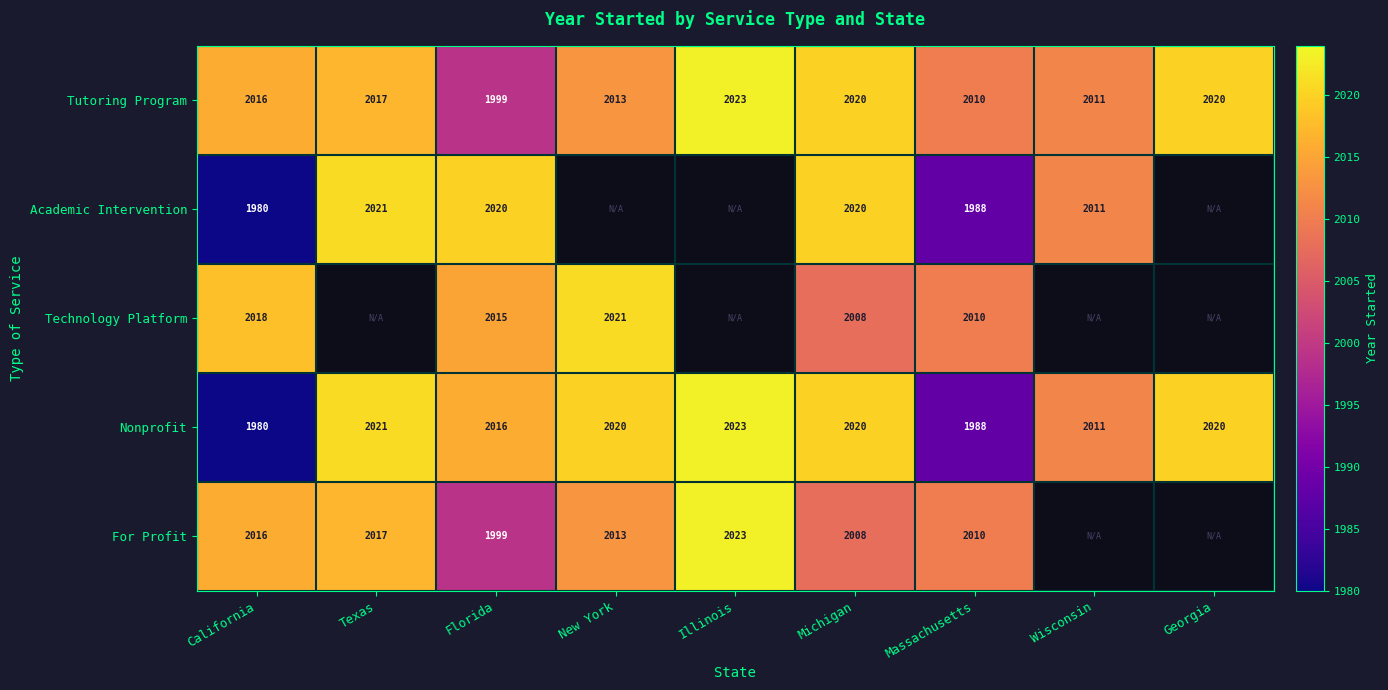

What is the difference between the Tutoring Program values at California and Illinois?

7